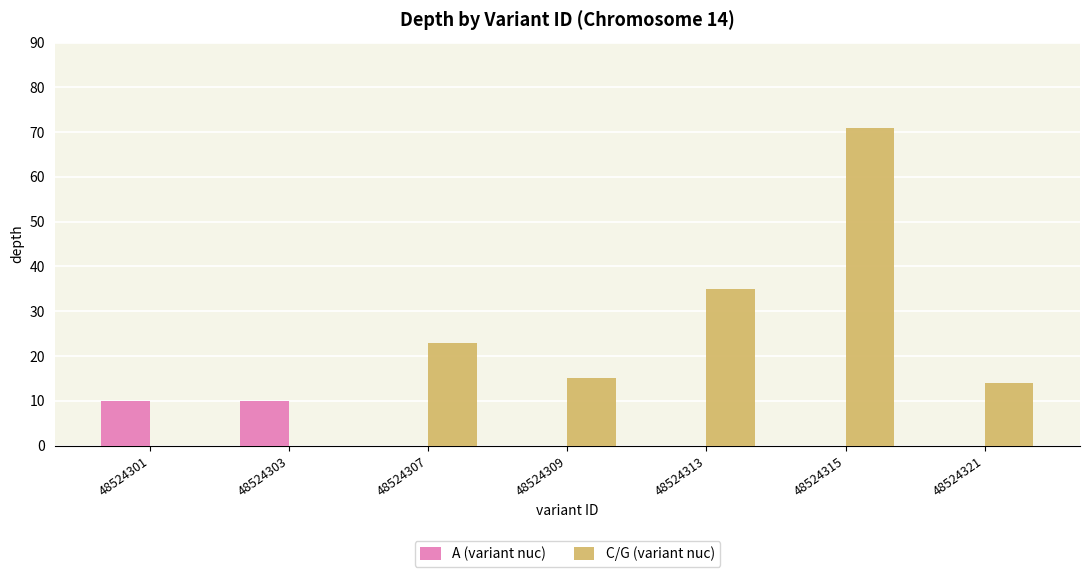

What is the total value across all series at 48524301?

10